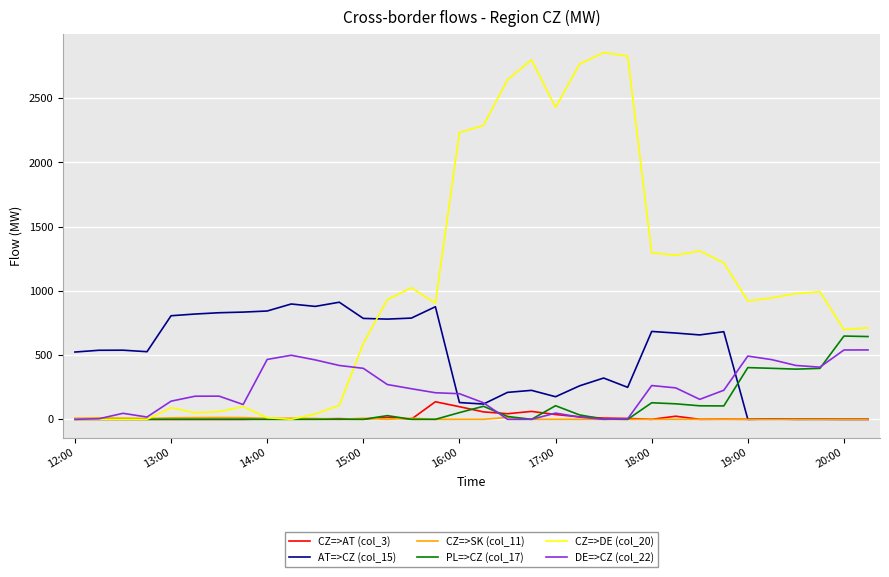

What is the highest value of the DE=>CZ (col_22) series?

540.4